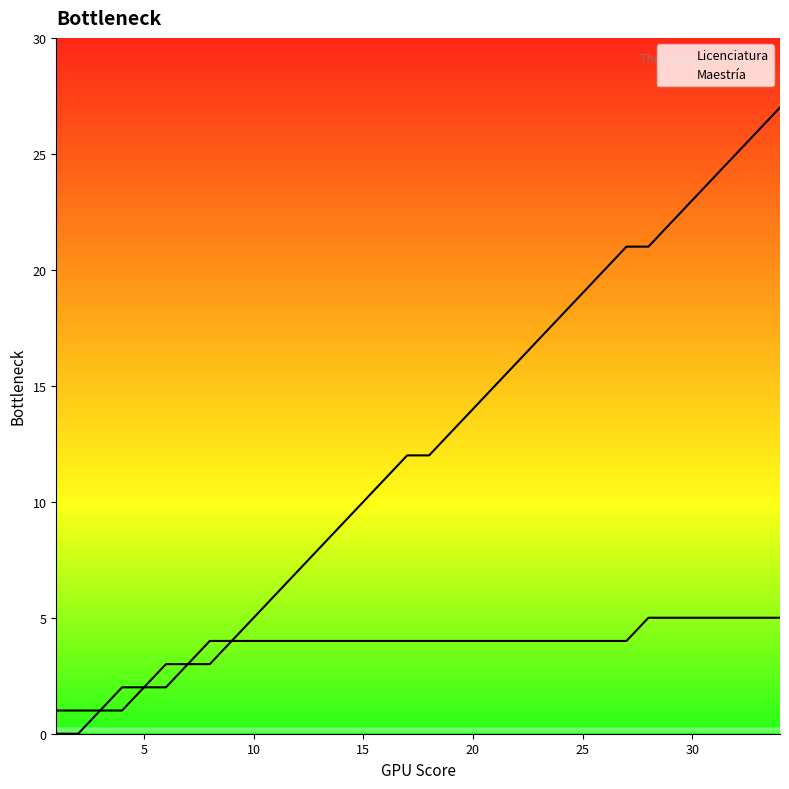

How many lines are shown in the chart?

2